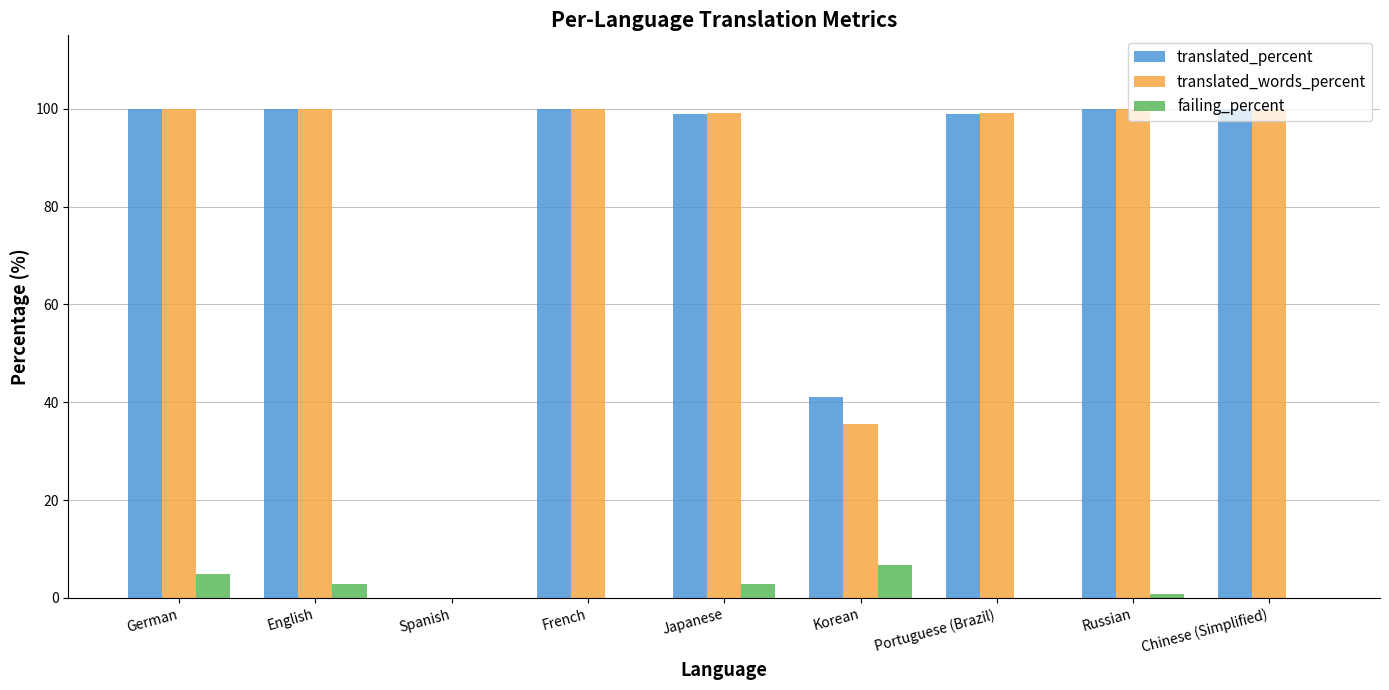

True or false: translated_words_percent has a value of 99.2 at Japanese.

True